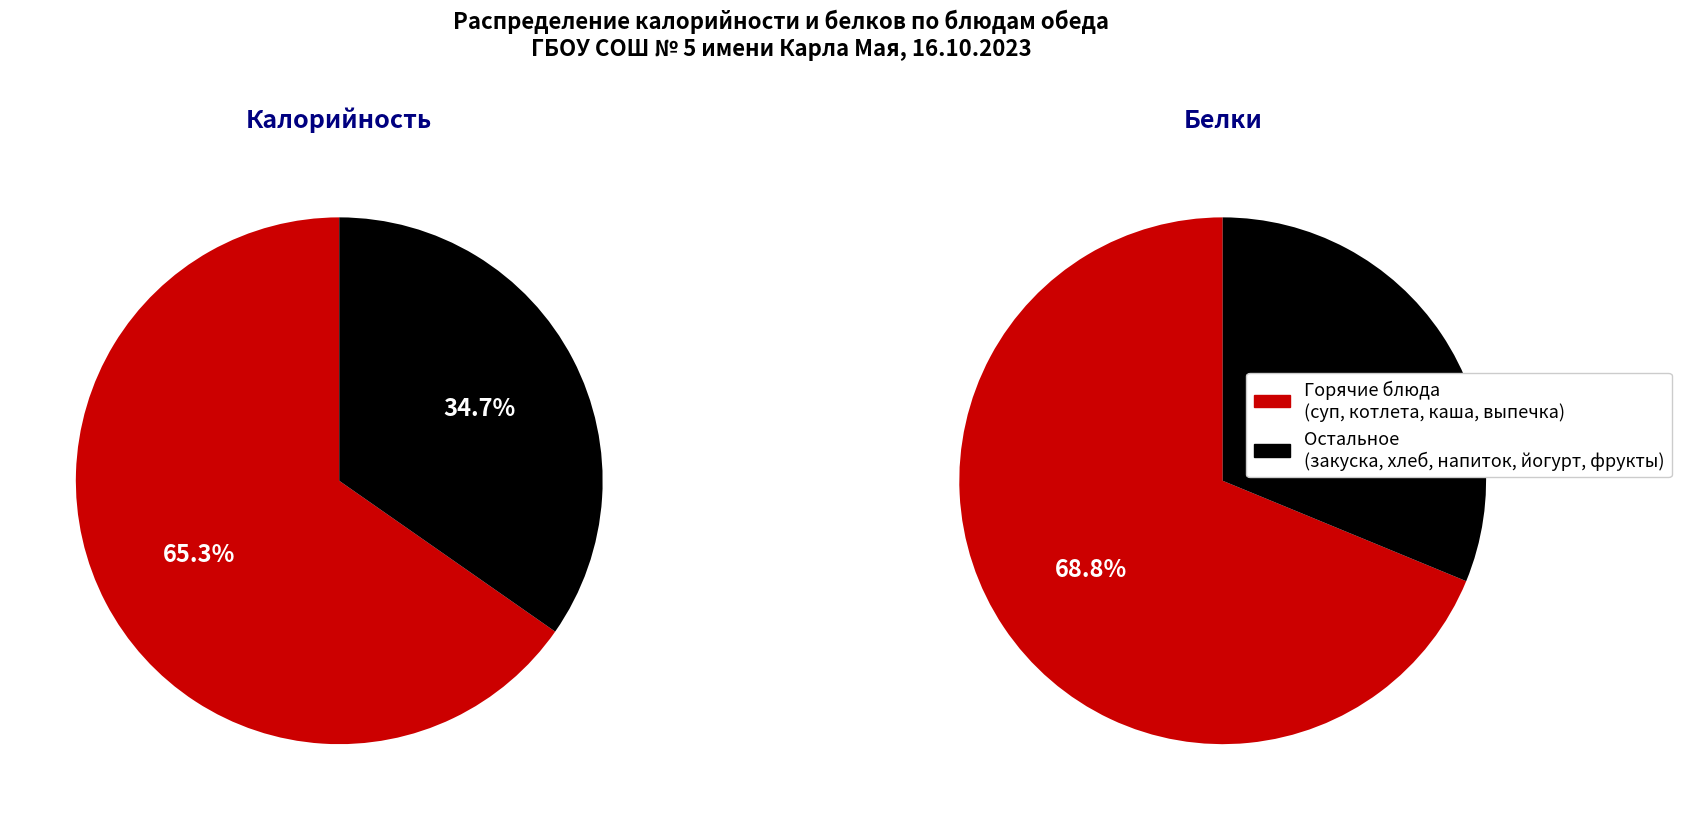

The Яблоко свежее slice represents 9% of the pie. True or false?

False